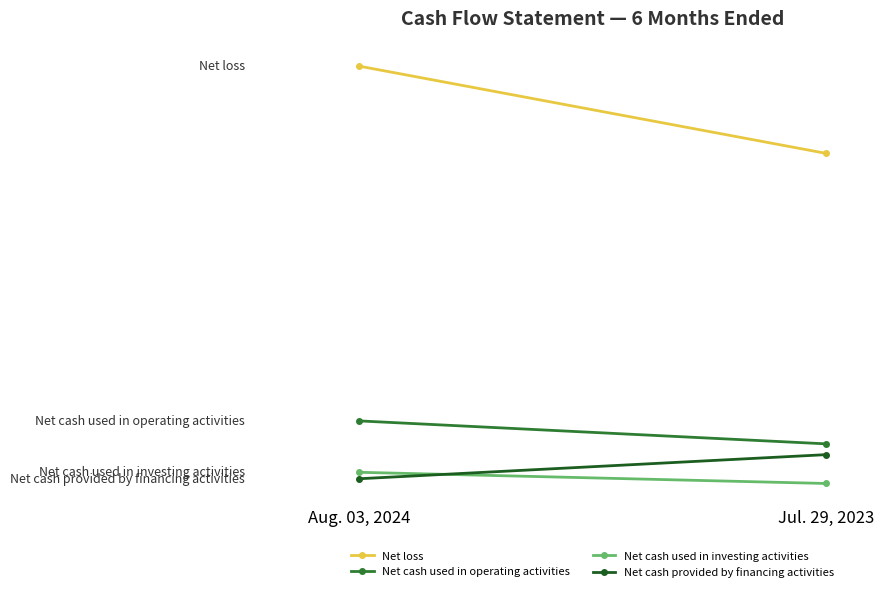

Where is Net cash used in investing activities nearest to the value -1698?

Aug. 03, 2024